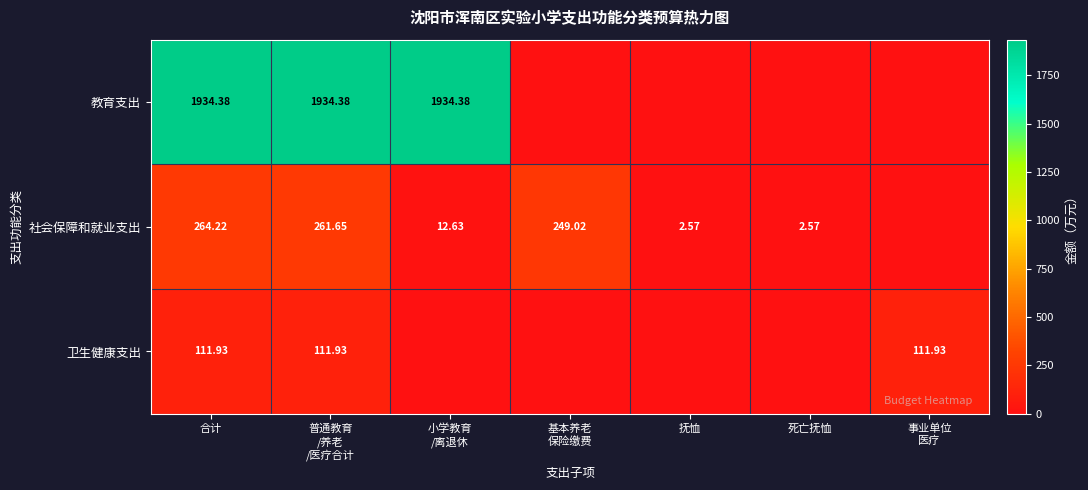

Which has a higher value, 合计 or 小学教育
/离退休?

合计